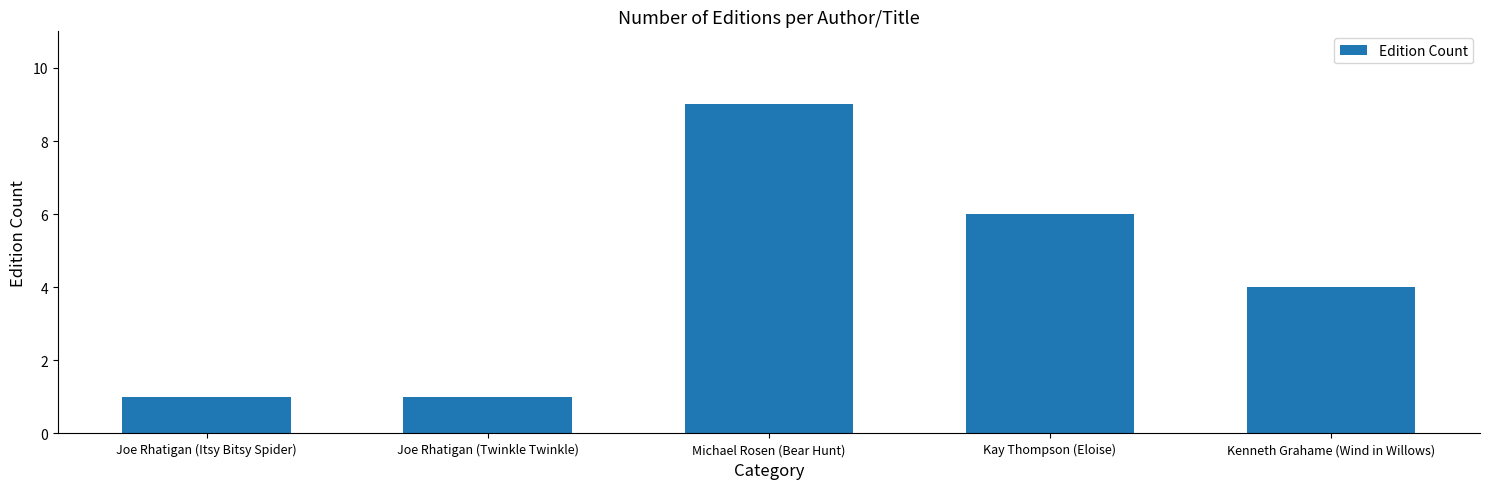

What is the minimum value shown in the chart?

1